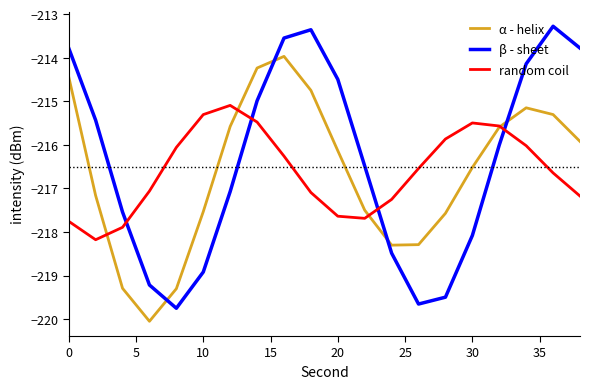

Reading right to left, transcribe all the data shown in this chart.

α - helix: -215.9	-215.3	-215.2	-215.6	-216.5	-217.6	-218.3	-218.3	-217.5	-216.1	-214.7	-214.0	-214.2	-215.6	-217.5	-219.3	-220.1	-219.3	-217.2	-214.4
β - sheet: -213.8	-213.3	-214.1	-216.0	-218.1	-219.5	-219.7	-218.5	-216.5	-214.5	-213.4	-213.5	-215.0	-217.1	-218.9	-219.8	-219.2	-217.5	-215.4	-213.8
random coil: -217.2	-216.6	-216.0	-215.6	-215.5	-215.9	-216.5	-217.3	-217.7	-217.6	-217.1	-216.3	-215.5	-215.1	-215.3	-216.1	-217.1	-217.9	-218.2	-217.8